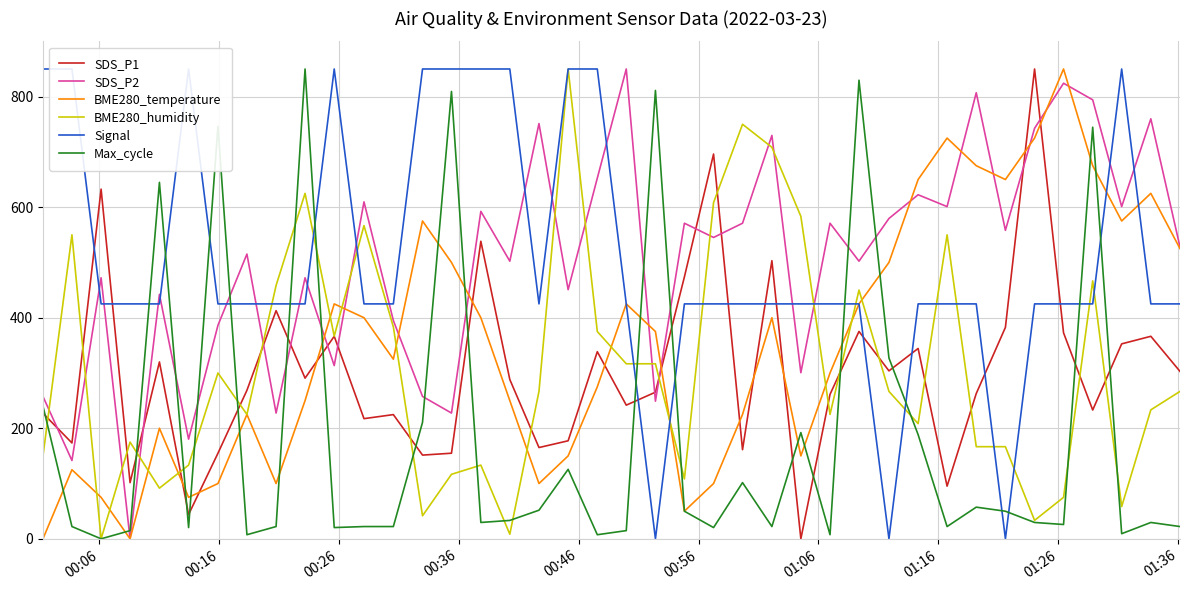

True or false: SDS_P2 and Max_cycle cross at least once.

True